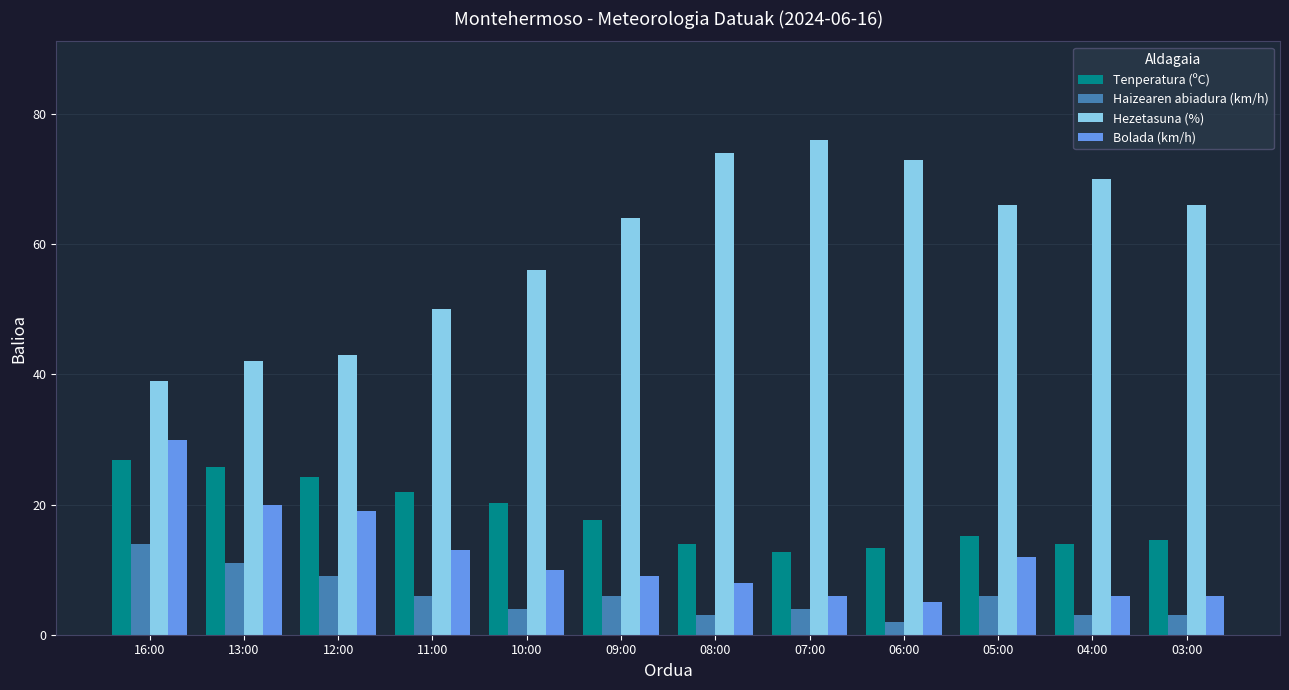

Rank the series by their maximum value, from lowest to highest.

Haizearen abiadura (km/h), Tenperatura (ºC), Bolada (km/h), Hezetasuna (%)